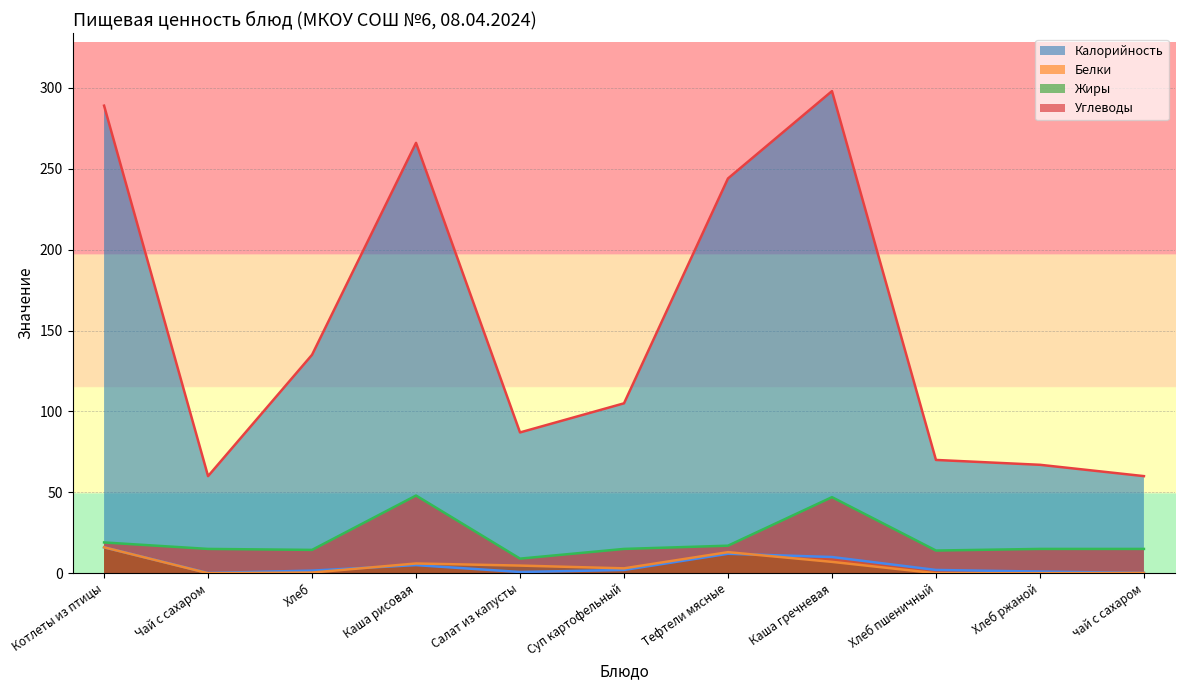

What are all the series names shown in the legend?

Калорийность, Белки, Жиры, Углеводы